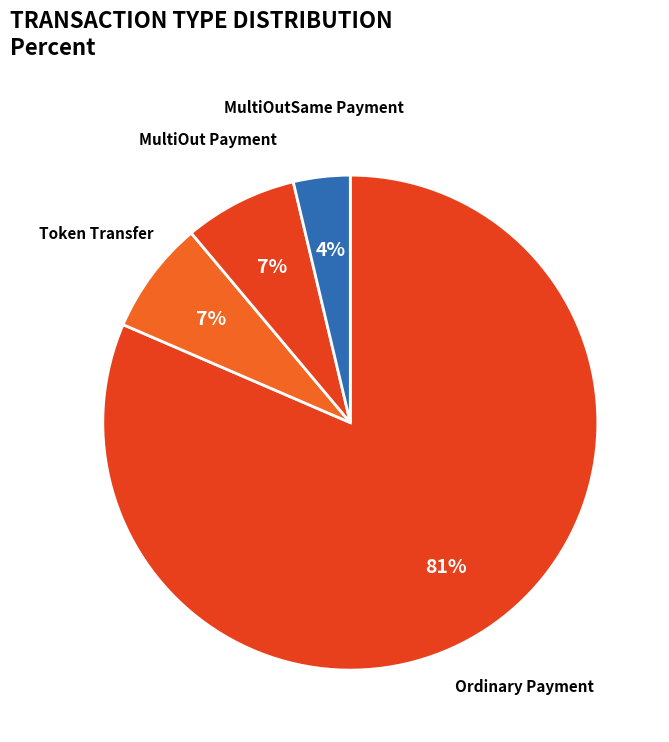

Between Ordinary Payment and MultiOut Payment, which is larger?

Ordinary Payment